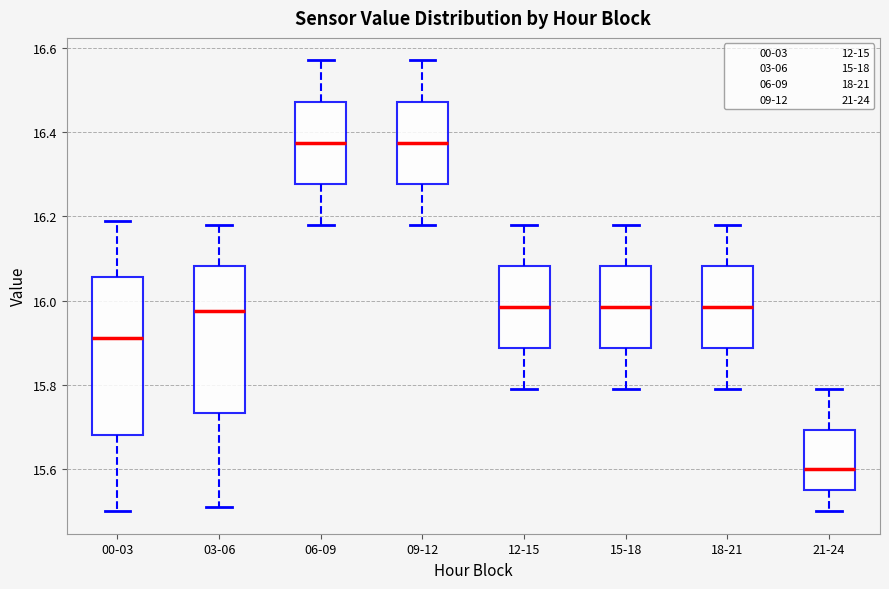

Comparing the boxes themselves (not the whiskers), which one is the tallest?

00-03